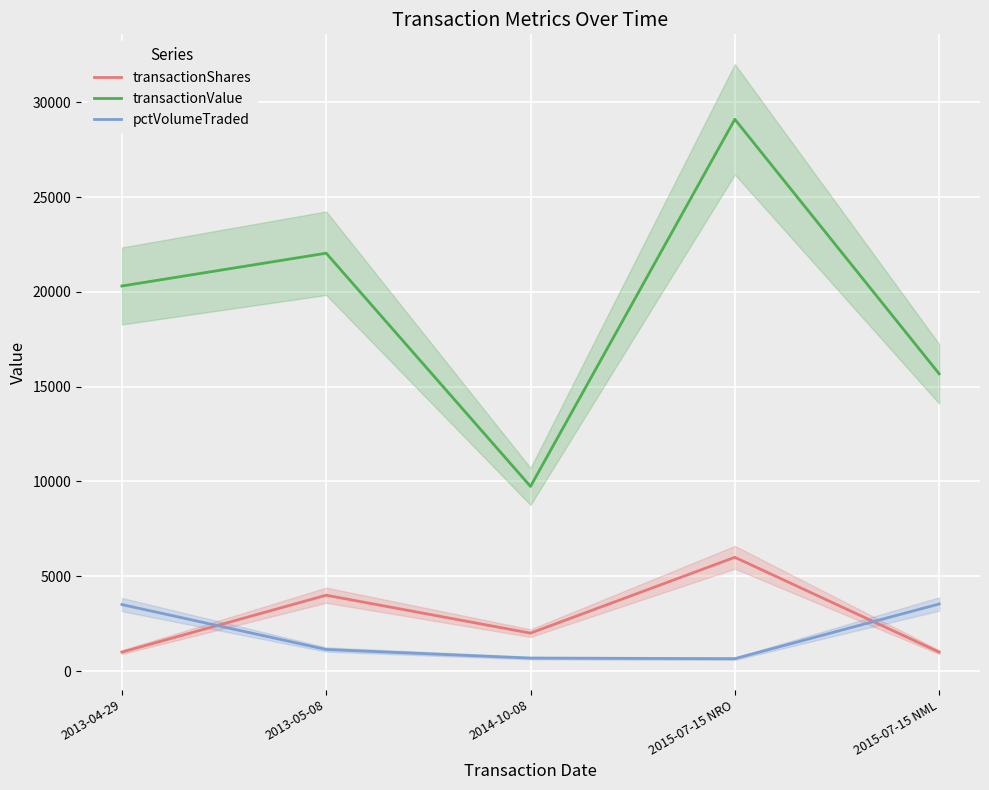

What is the value of the transactionValue point at the 4th from the left?

29103